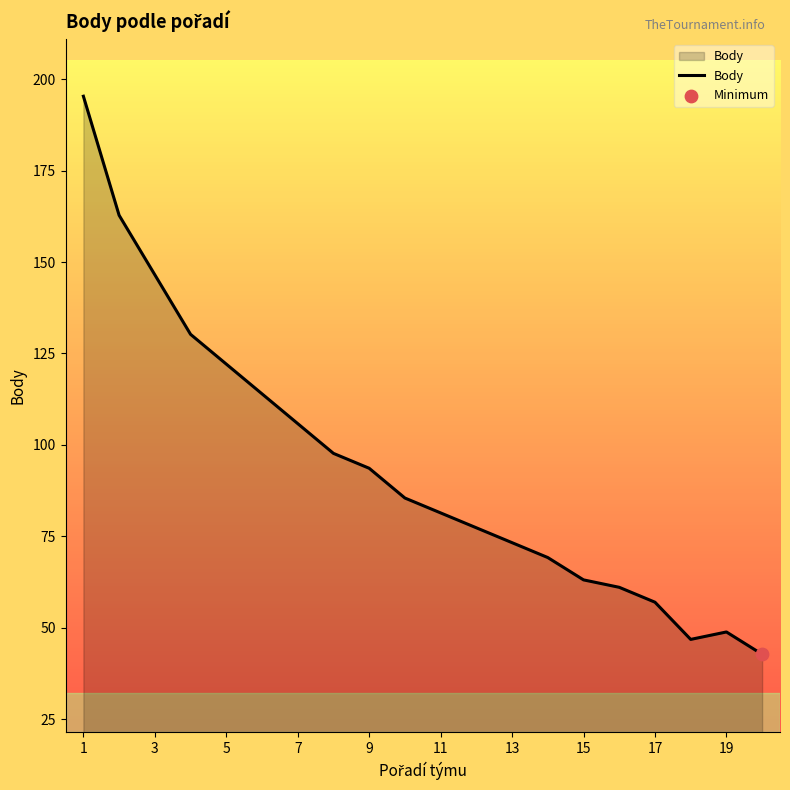

What is the minimum value shown in the chart?

42.7